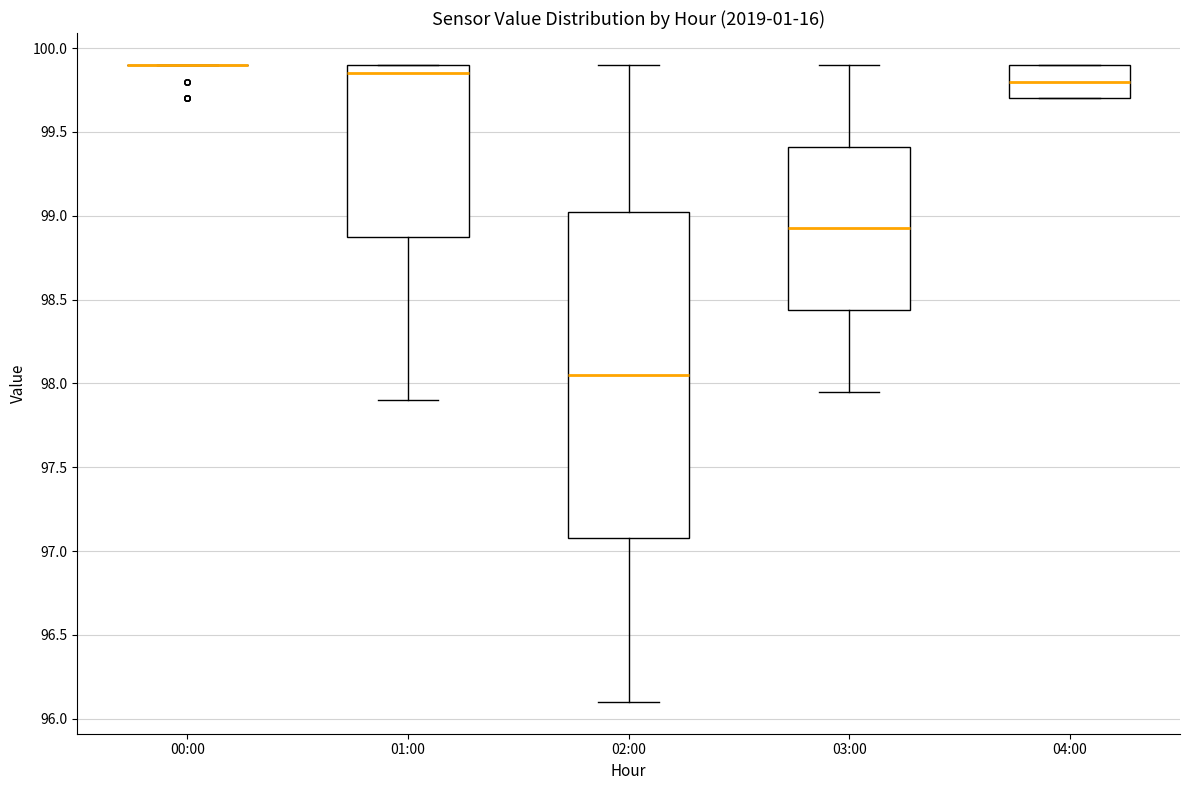

Reading left to right, read every box against the y-axis: the position of its median line, the range the box covers, and the ends of its whiskers. The values are not printed on the chart, so give them approximately, as read against the axis.

00:00: box collapsed to a line at 99.90, whiskers 99.90 to 99.90
01:00: median 99.85, box 98.90 to 99.90, whiskers 97.90 to 99.90
02:00: median 98.05, box 97.10 to 99.05, whiskers 96.10 to 99.90
03:00: median 98.95, box 98.45 to 99.40, whiskers 97.95 to 99.90
04:00: median 99.80, box 99.70 to 99.90, whiskers 99.70 to 99.90